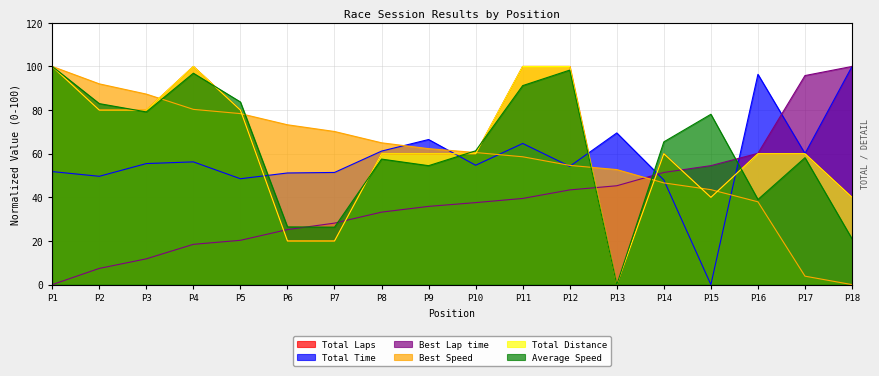

Between P3 and P11, which is larger?

P11